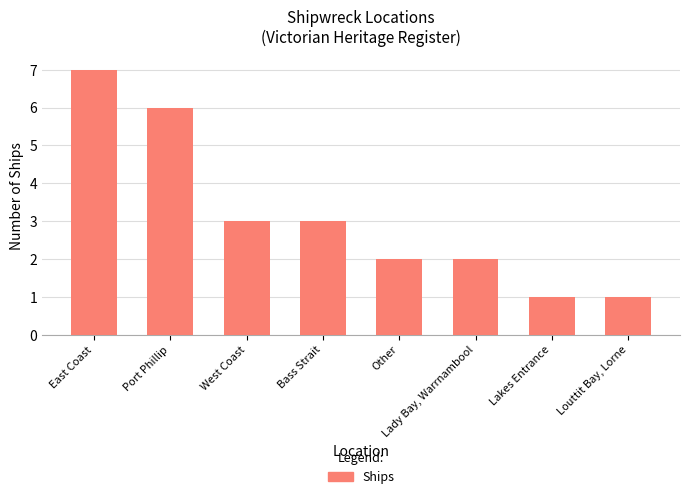

What is the ratio of the value at Bass Strait to the value at Louttit Bay, Lorne?

3.0